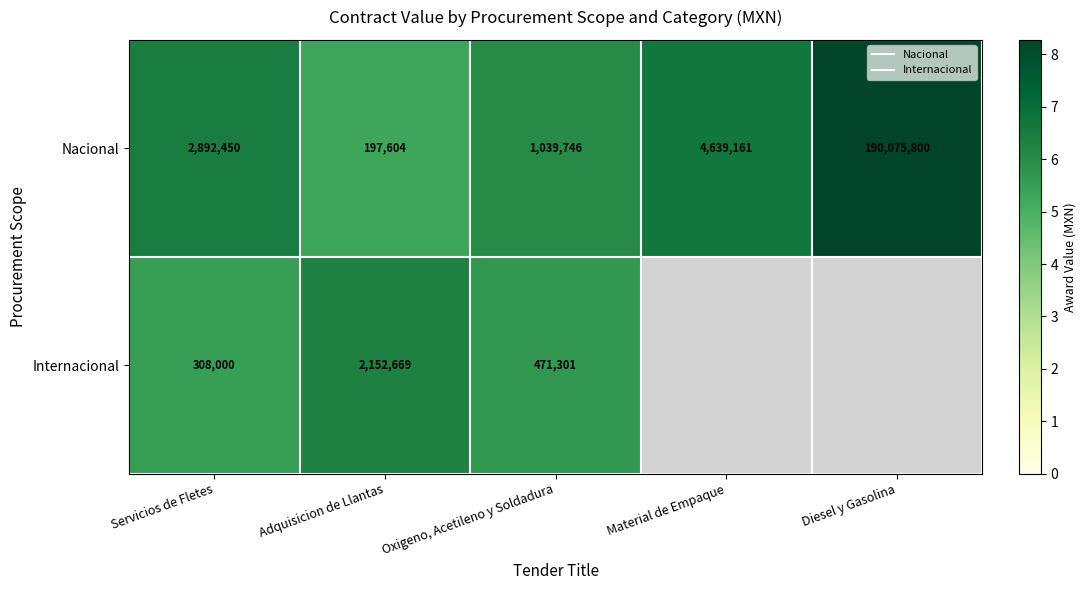

Where is Nacional nearest to the value 6?

Oxigeno, Acetileno y Soldadura